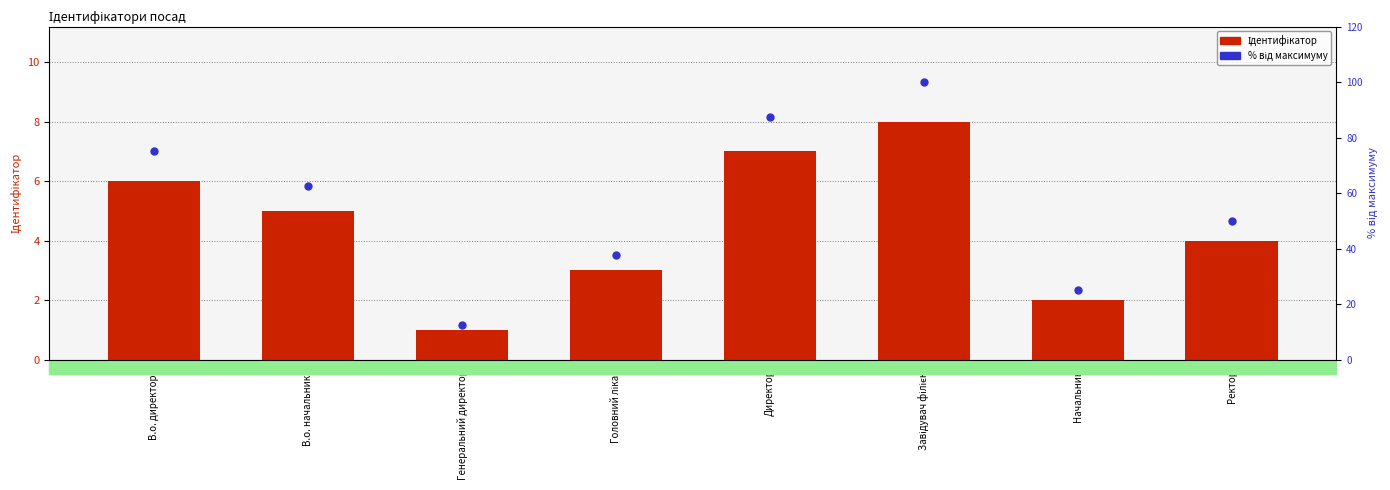

Which series reaches the minimum Y coordinate?

Ідентифікатор